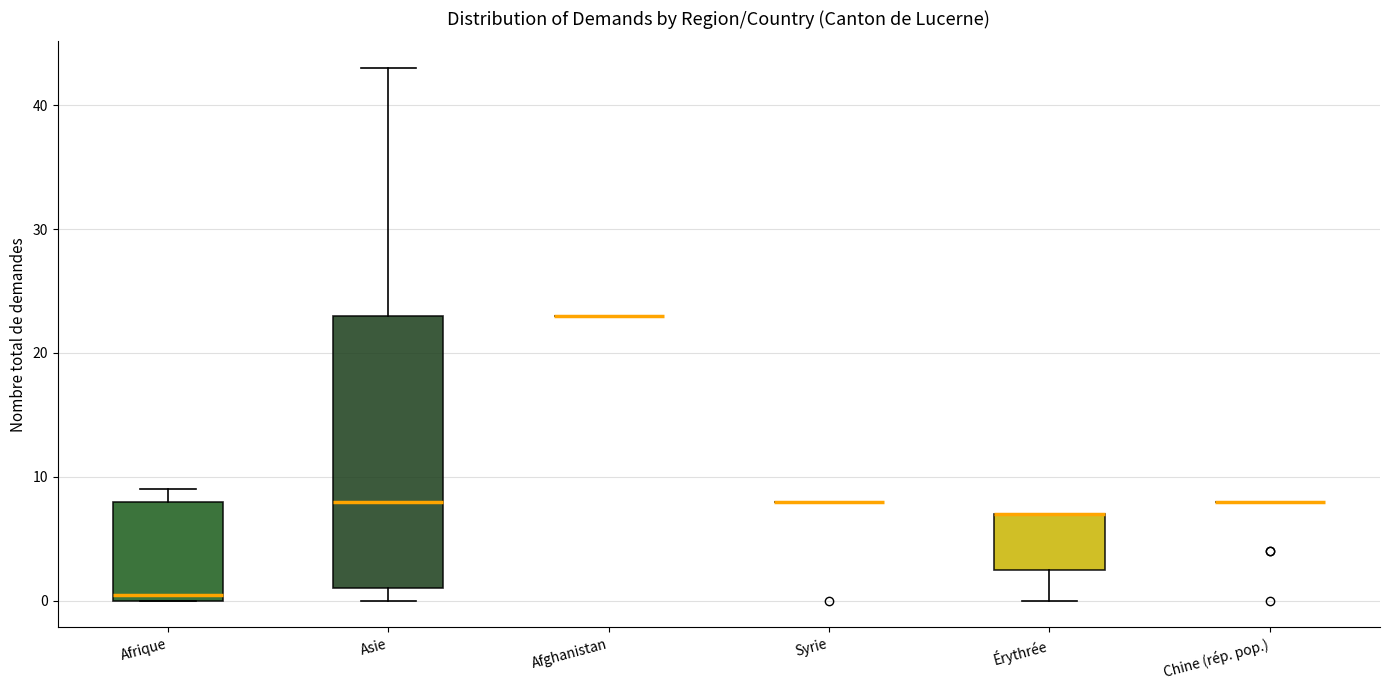

Reading left to right, transcribe this box plot: for each box, give where its median line is, the range the box spans, and where its two whiskers end, as read against the y-axis. The values are not printed on the chart, so give them approximately, as read against the axis.

Afrique: median 1, box 0 to 8, whiskers 0 to 9
Asie: median 8, box 1 to 23, whiskers 0 to 43
Afghanistan: box collapsed to a line at 23, whiskers 23 to 23
Syrie: box collapsed to a line at 8, whiskers 8 to 8
Érythrée: median 7 (drawn on the box's upper edge), box 3 to 7, whiskers 0 to 7
Chine (rép. pop.): box collapsed to a line at 8, whiskers 8 to 8